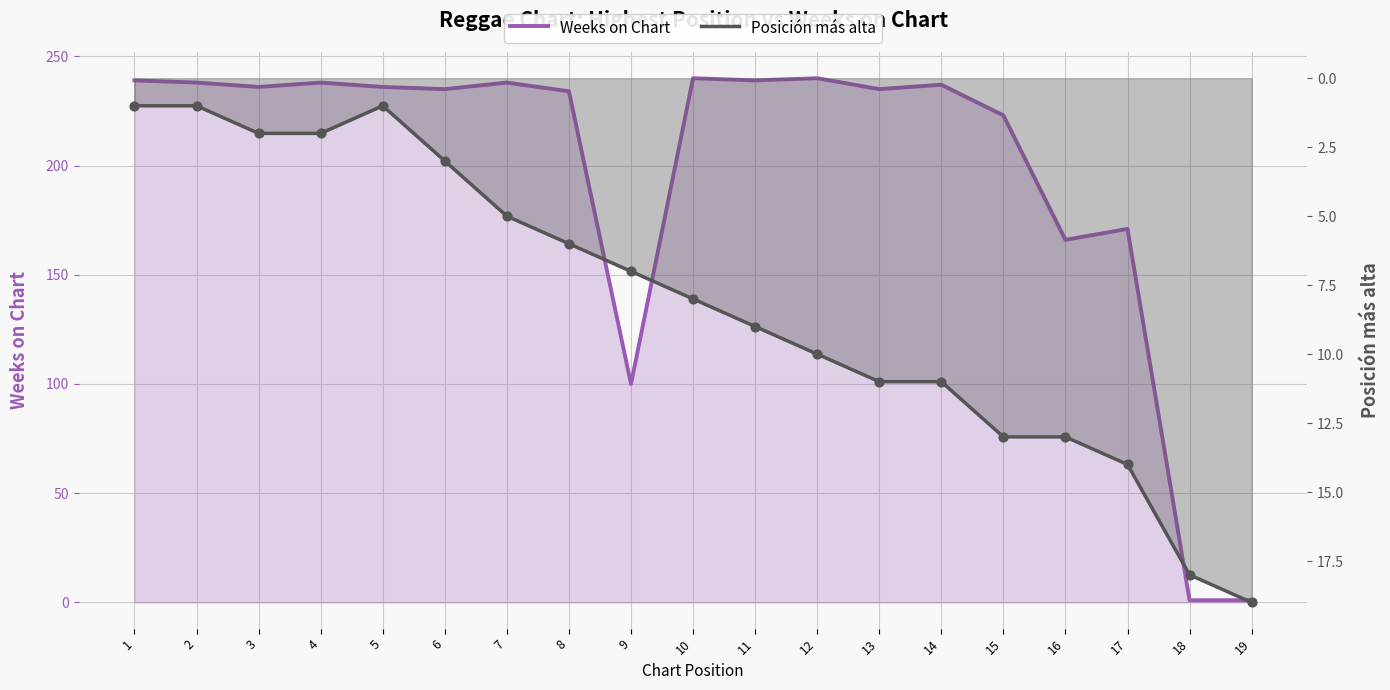

Which series reaches the minimum Y coordinate?

Weeks on Chart